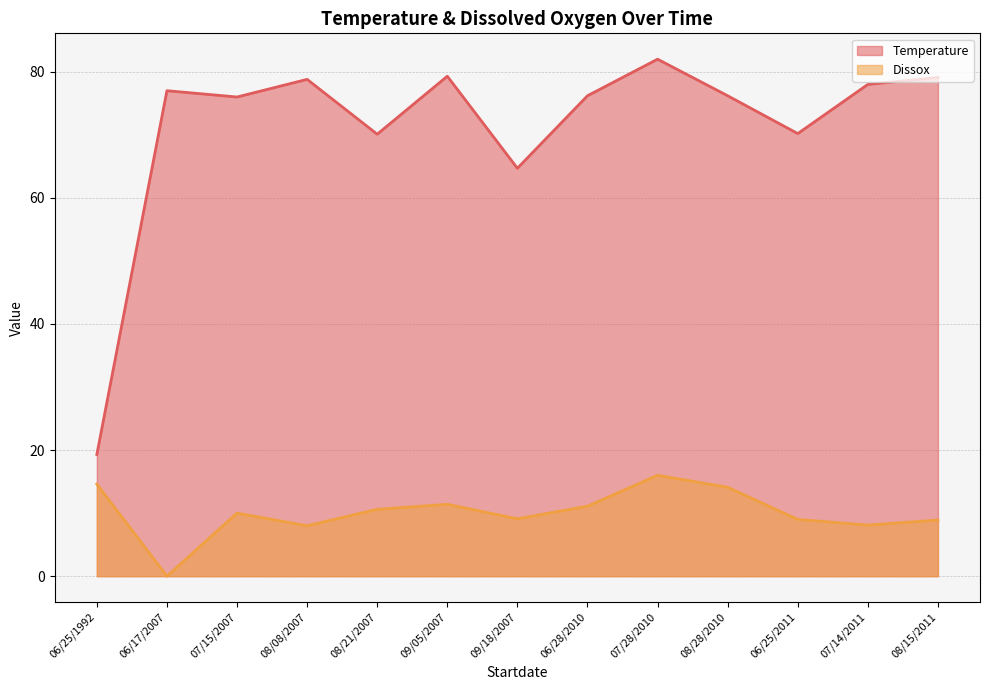

What is the label of the 4th point from the right?

08/28/2010